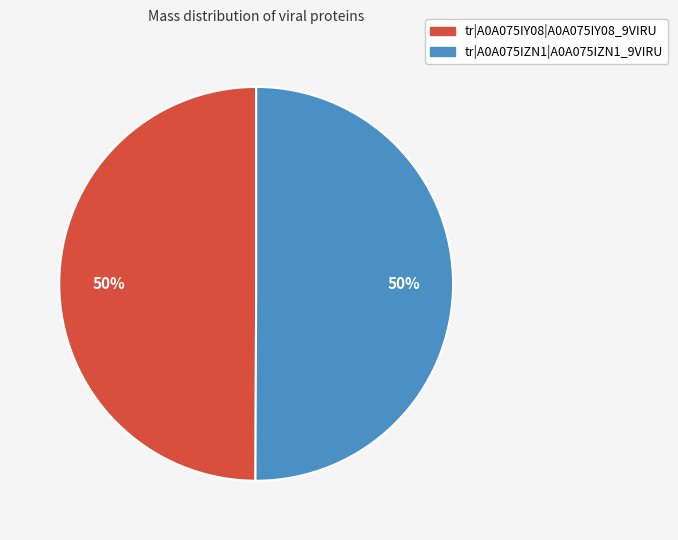

Count the number of slices in the pie.

2